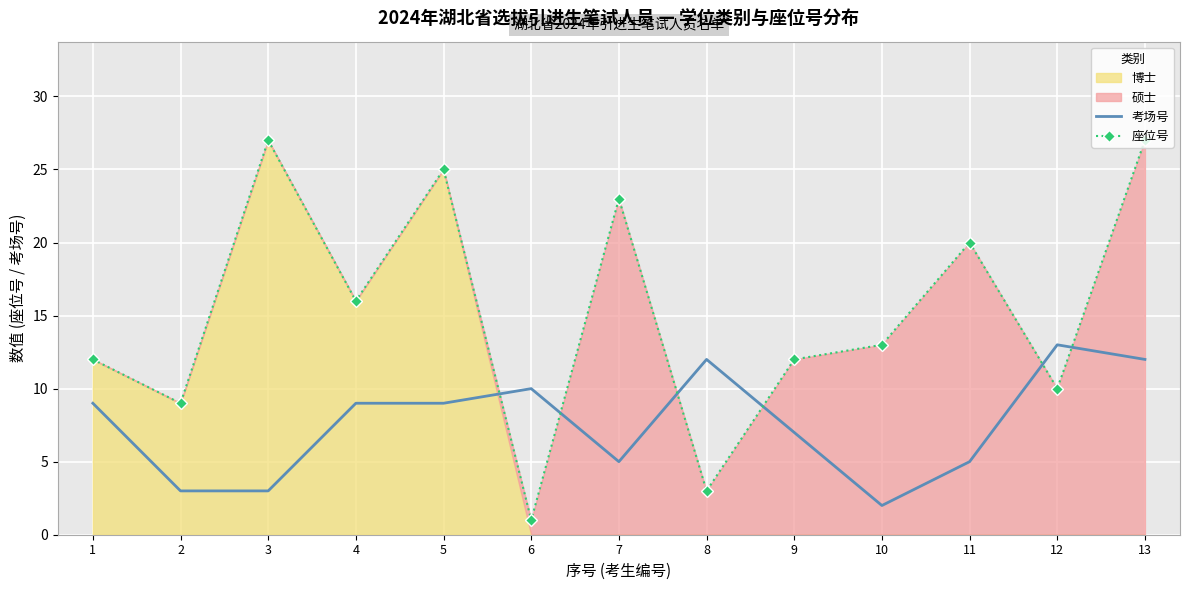

Where is 考场号 nearest to the value 7?

9